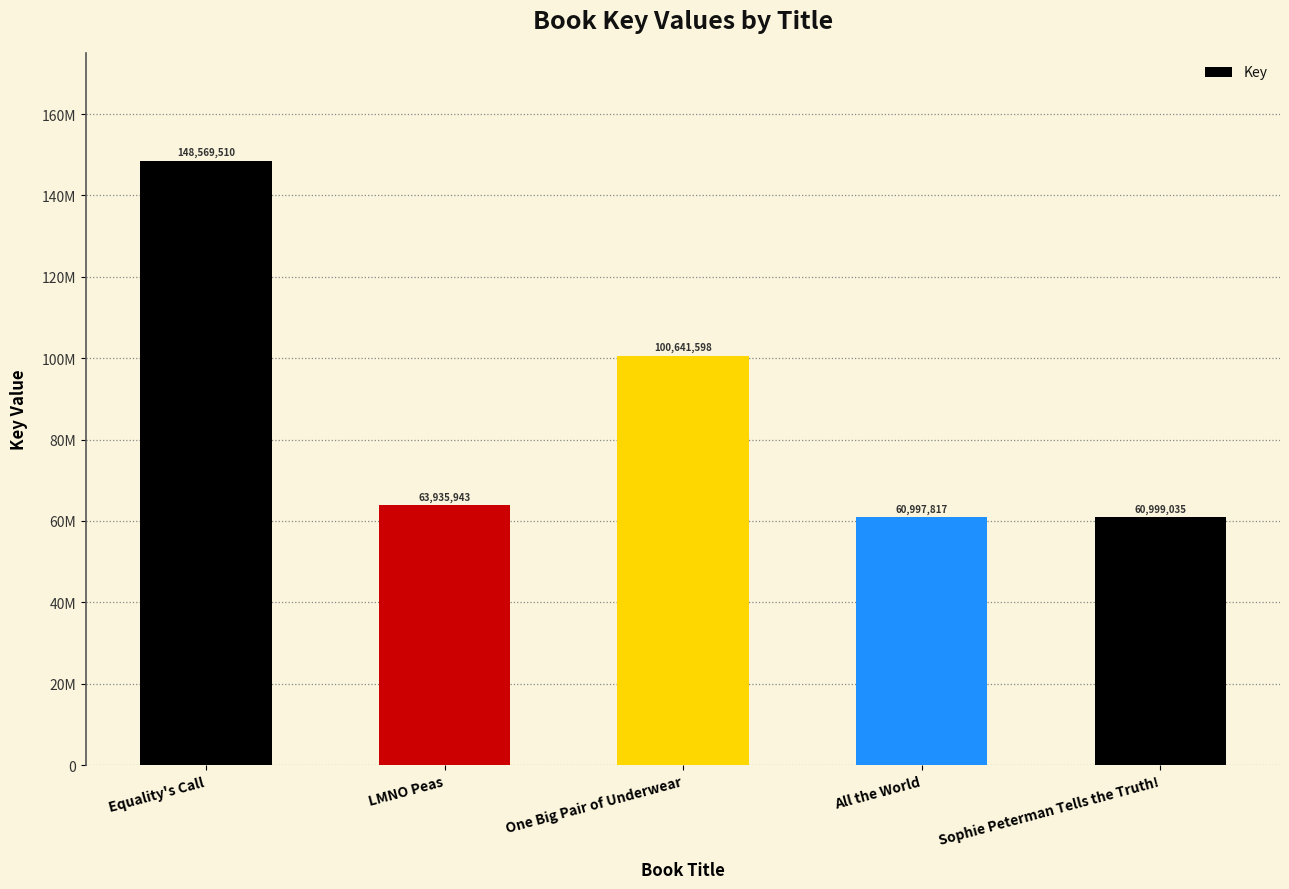

Reading left to right, transcribe all the data shown in this chart.

148569510	63935943	100641598	60997817	60999035